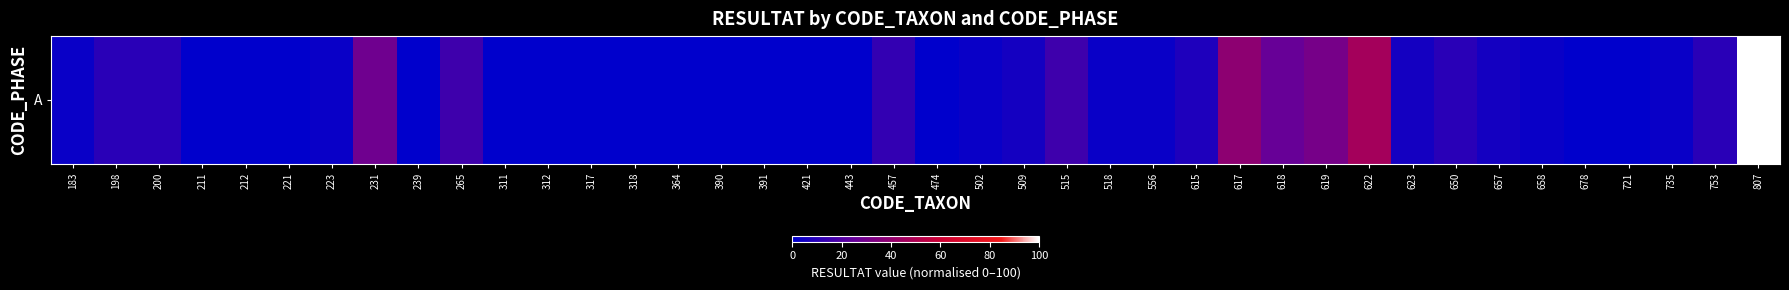

Is it true that the value at 657 is 8.5?

False